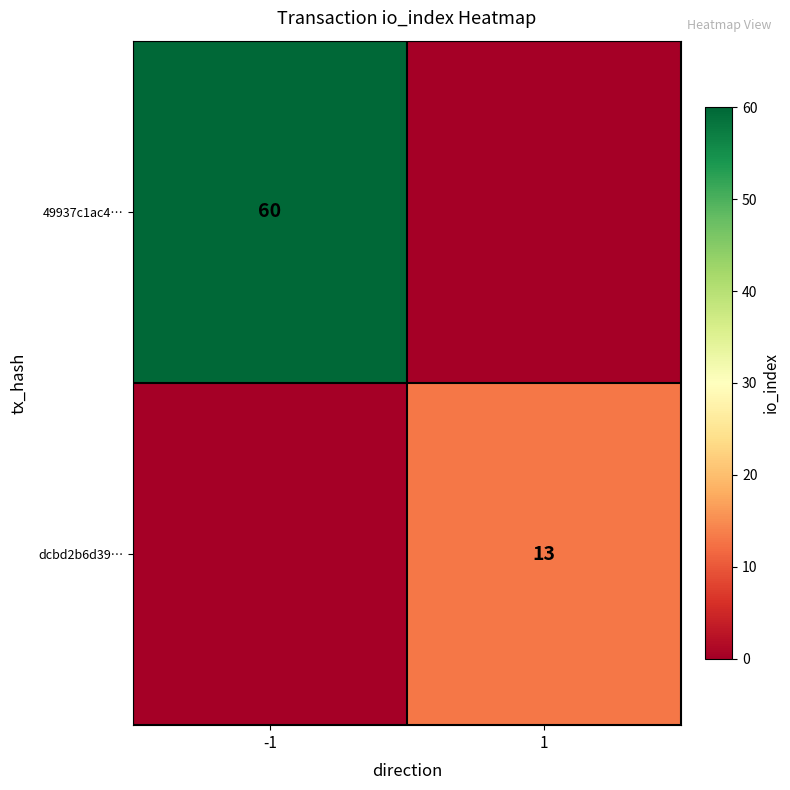

Is it true that dcbd2b6d39… equals 13 at 1?

True